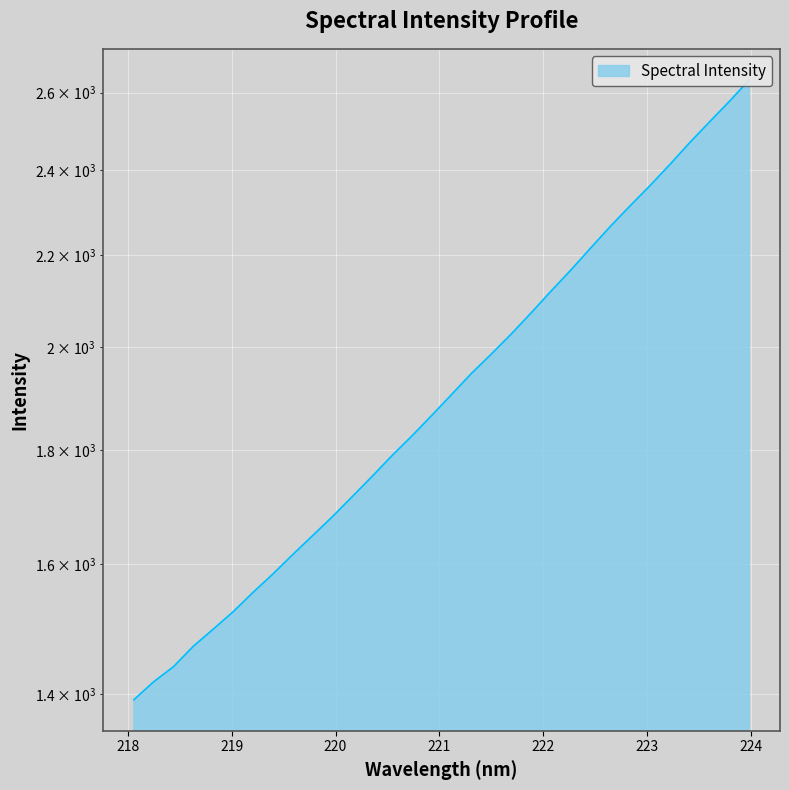

Is it true that the value at 219.9712 is 869.6?

False